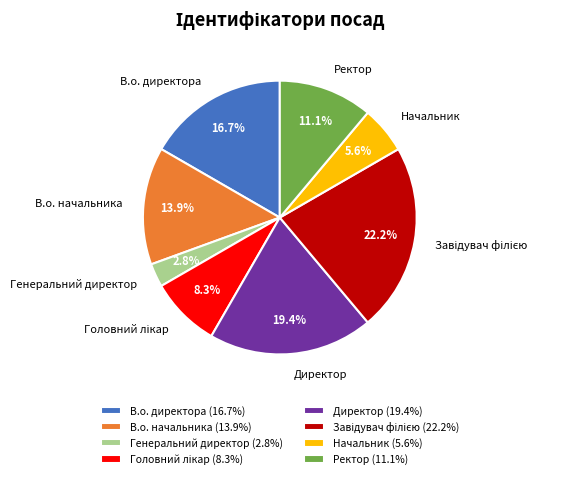

How many segments does this pie chart have?

8